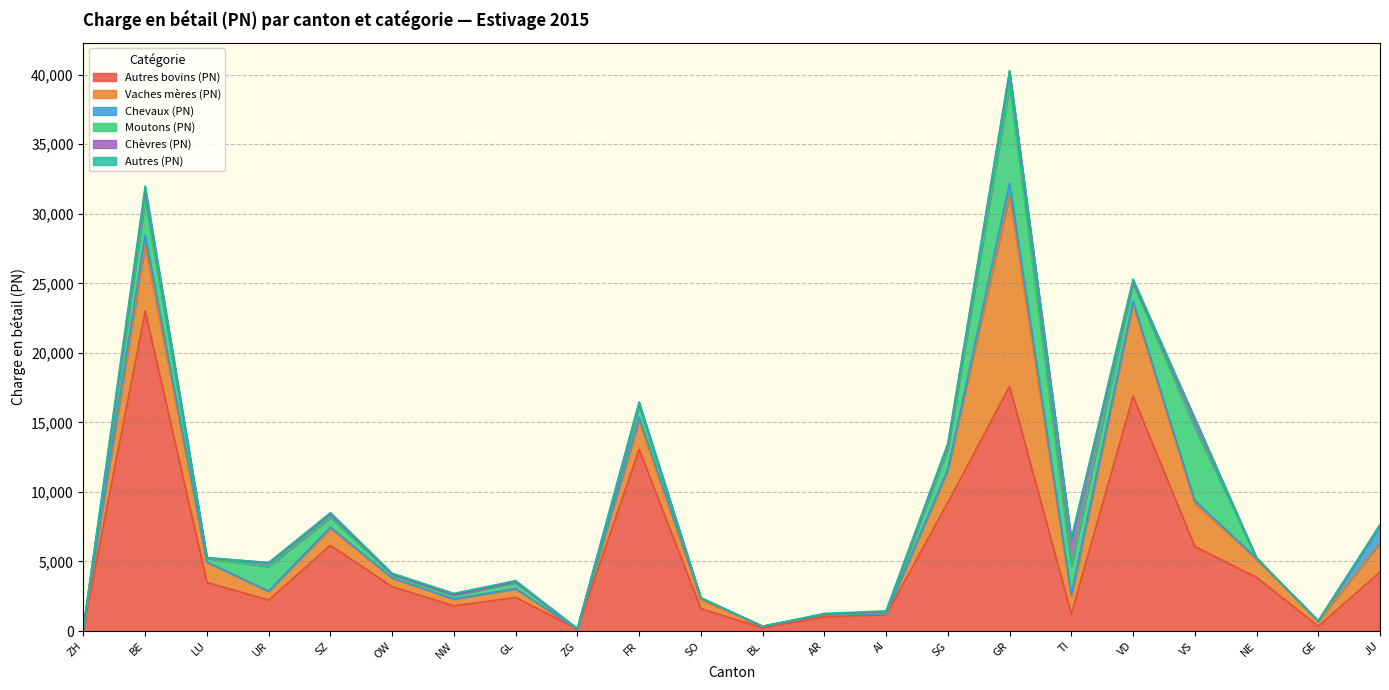

What is the value of the Vaches mères (PN) point at the 16th from the left?

13713